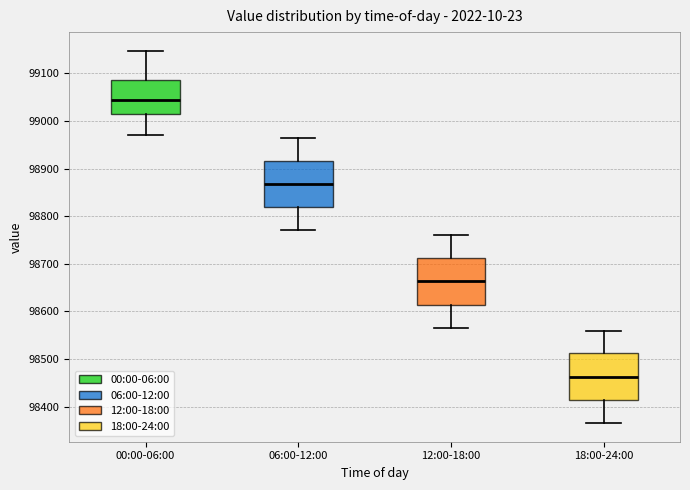

Where is the upper edge of the box for 06:00-12:00 on the y-axis? The values are not printed on the chart, so give them approximately, as read against the axis.

98920